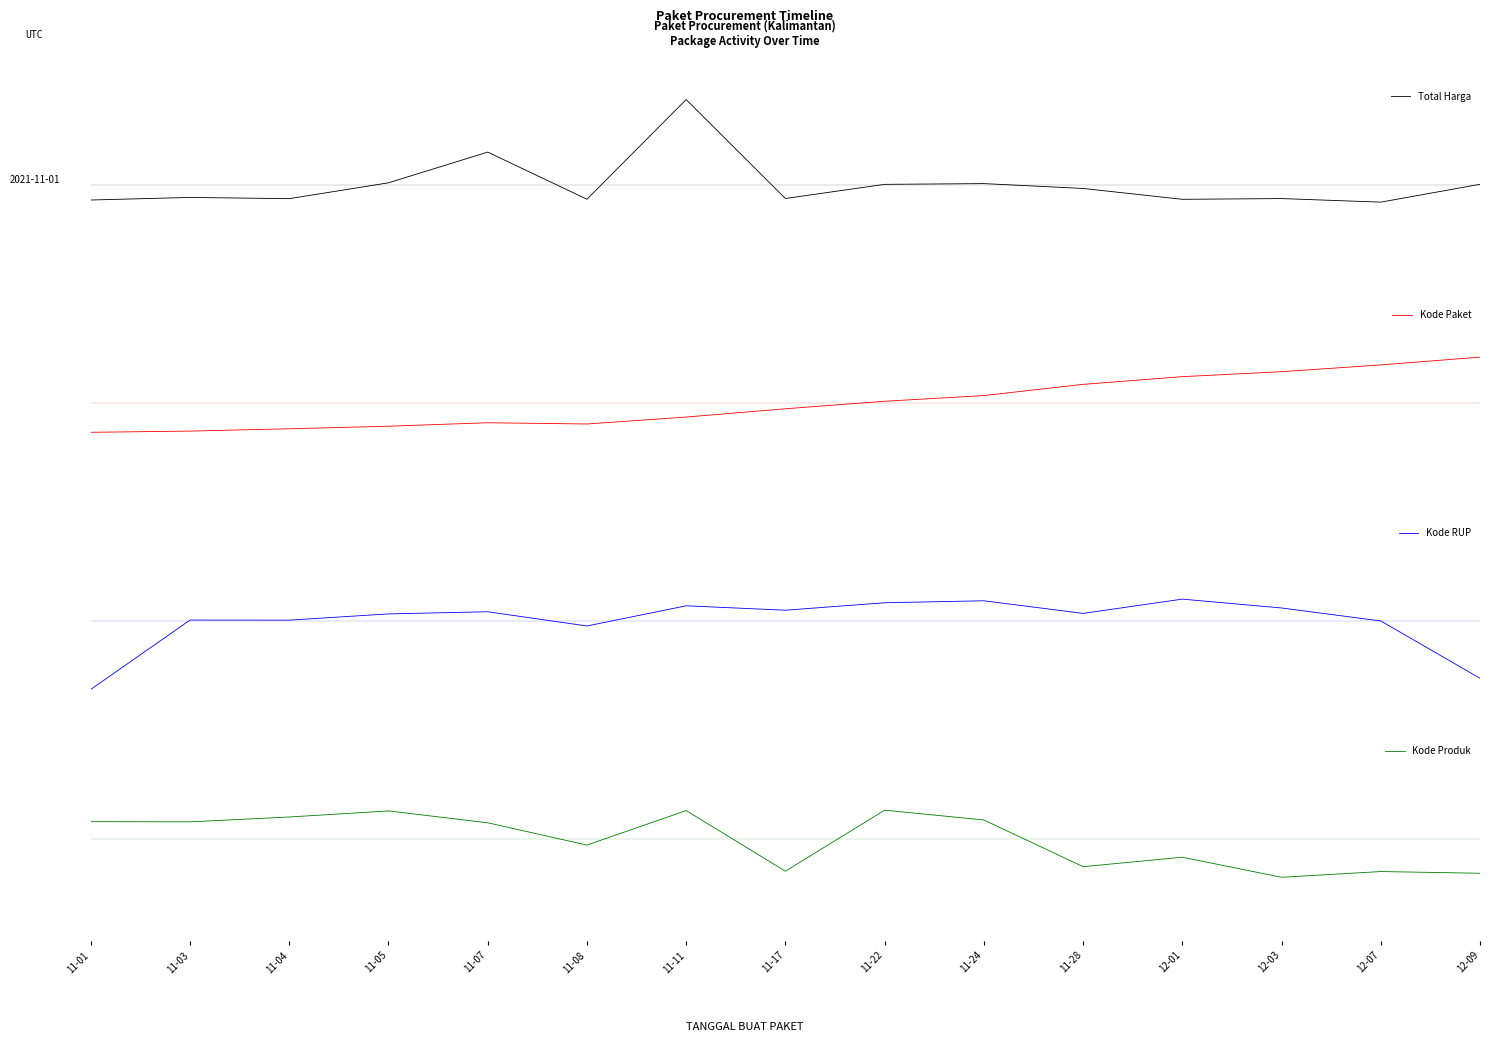

How many positive values does the Total Harga series have?

6